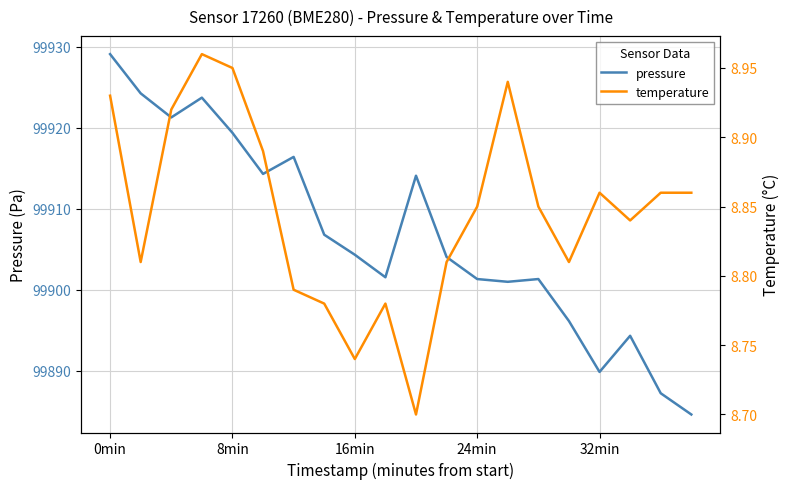

Does the chart display data point markers on the line(s)?

No